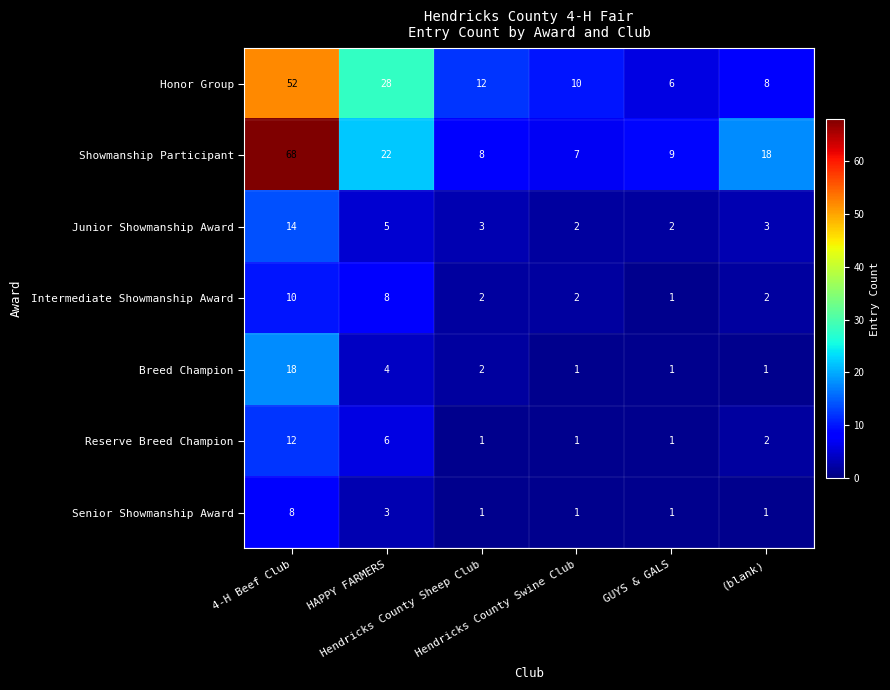

What is the highest value of the Showmanship Participant series?

68